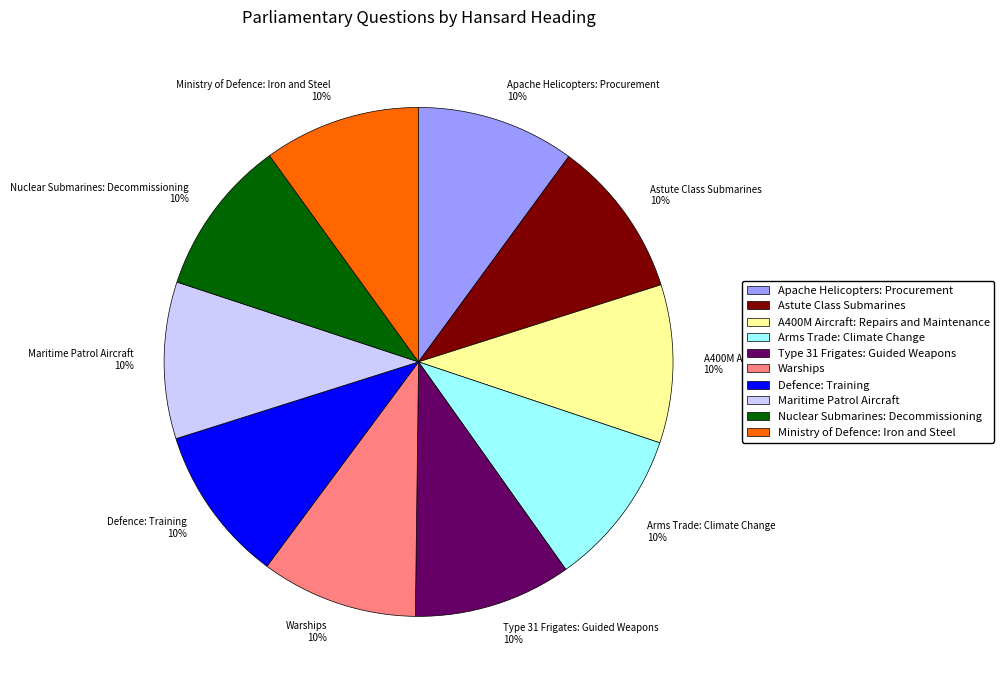

Count the number of slices in the pie.

10